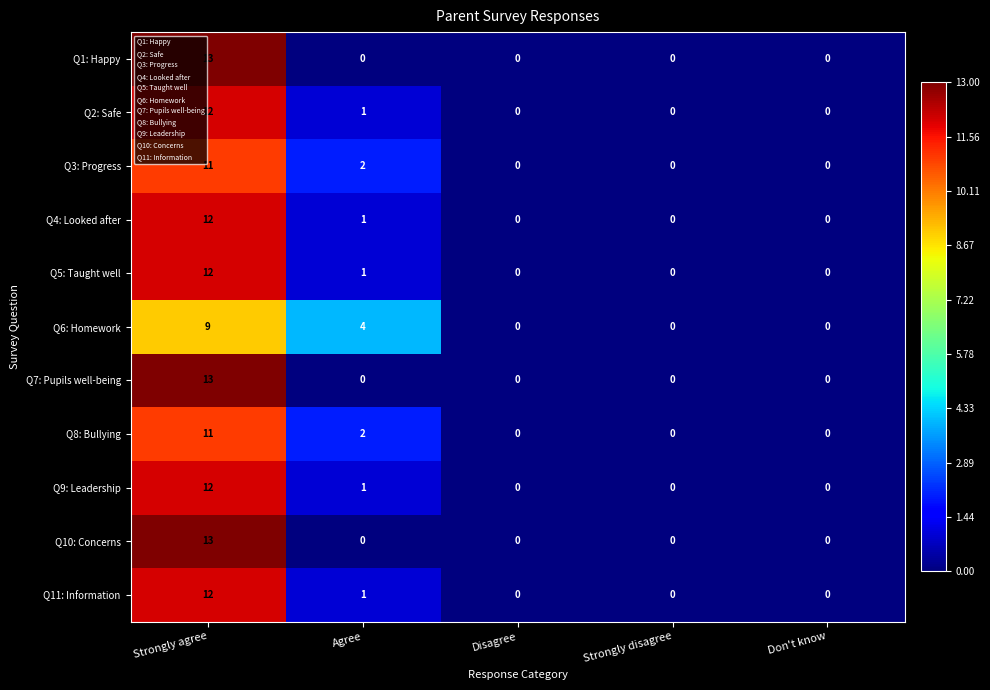

What is the total value across all series at Agree?

13